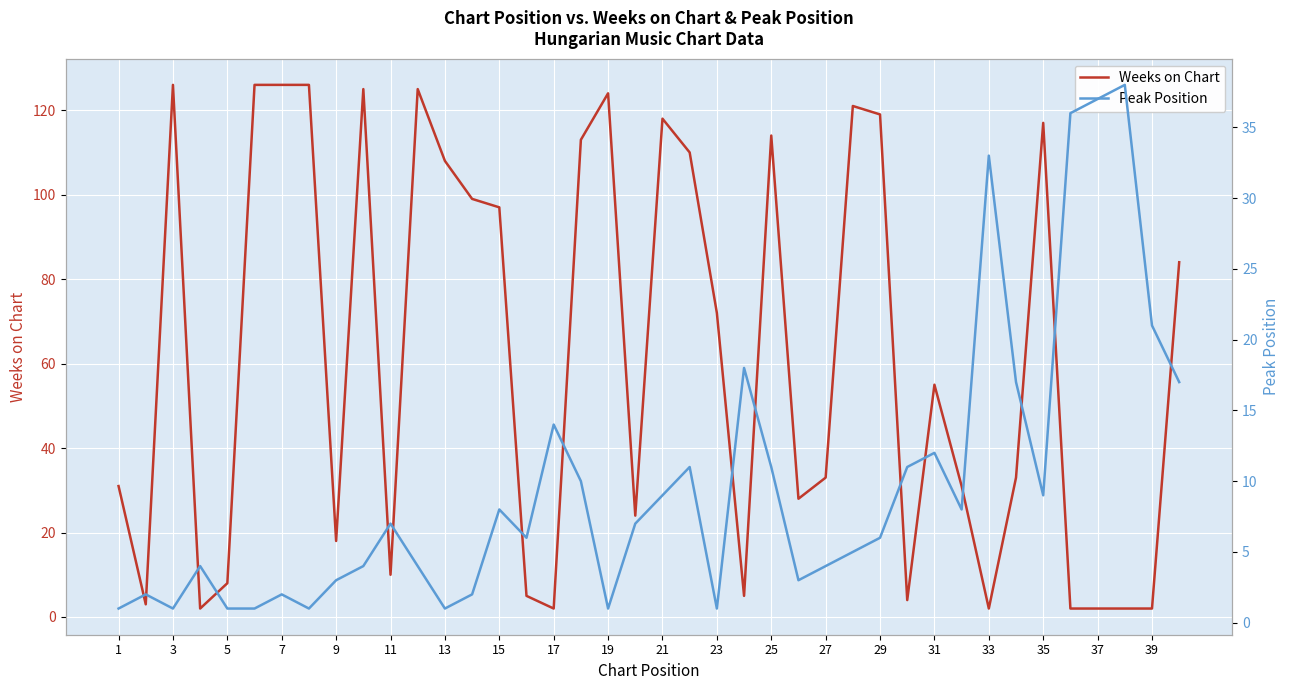

What is the highest value of the Weeks on Chart series?

126